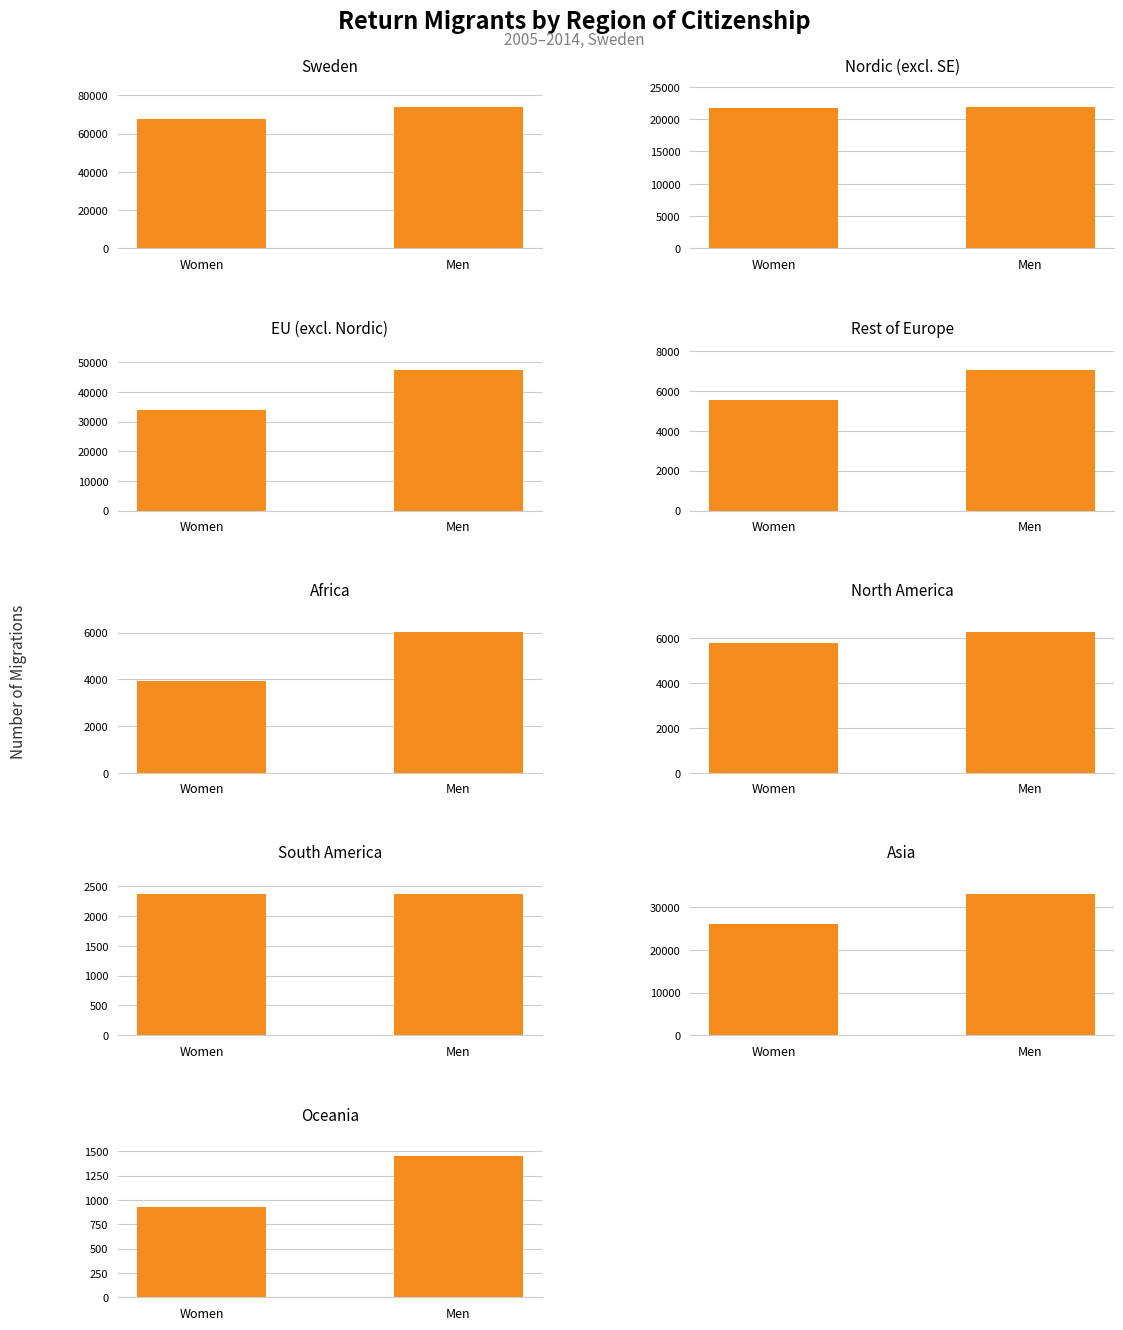

What is the total value across all series at 2?

81360